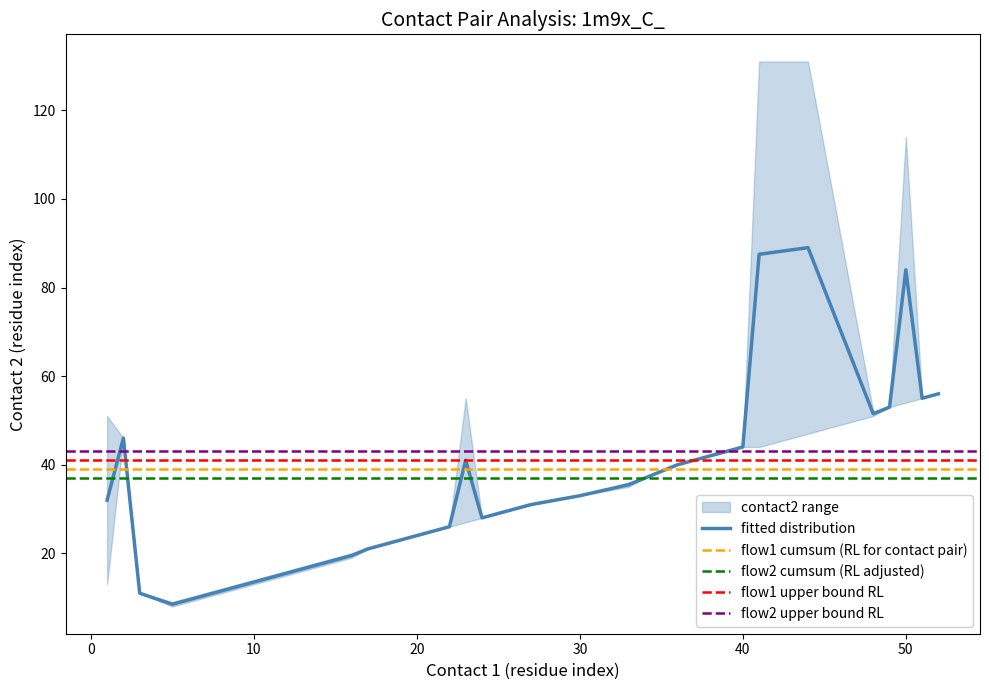

Does the chart display data point markers on the line(s)?

No